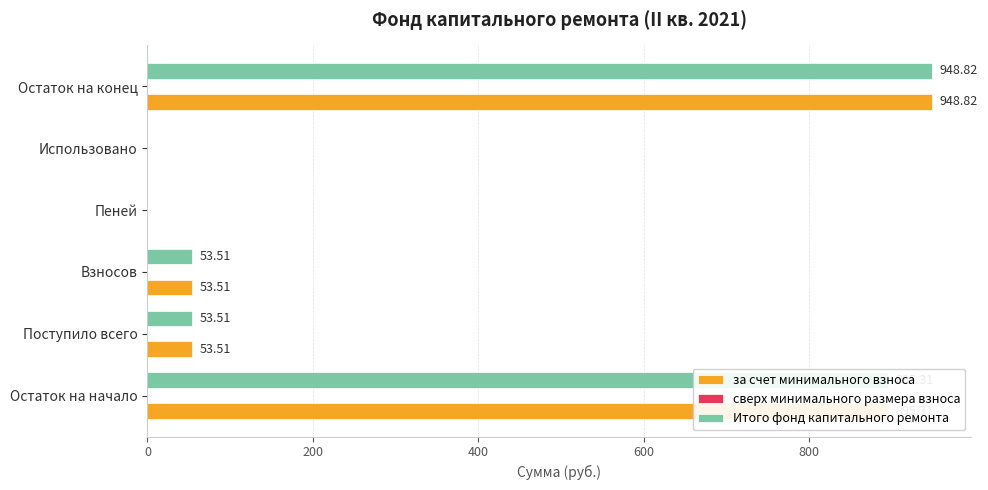

At which category does the chart reach its peak across all series?

Остаток на конец